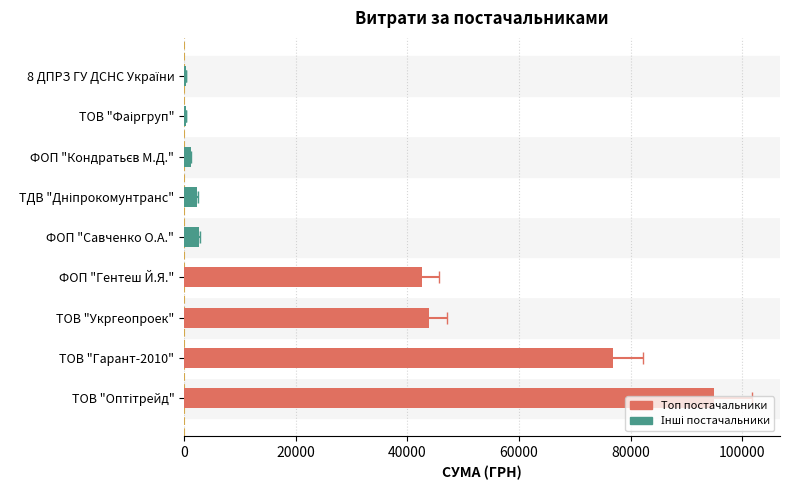

What is the ratio of the value at ТДВ "Дніпрокомунтранс" to the value at ФОП "Савченко О.А."?

0.9